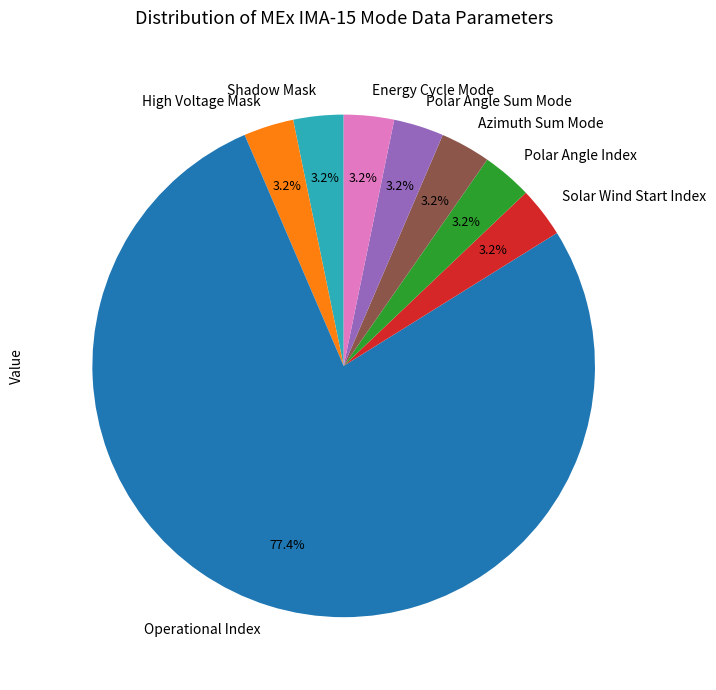

How much of the chart is everything except Polar Angle Index?

96.8%